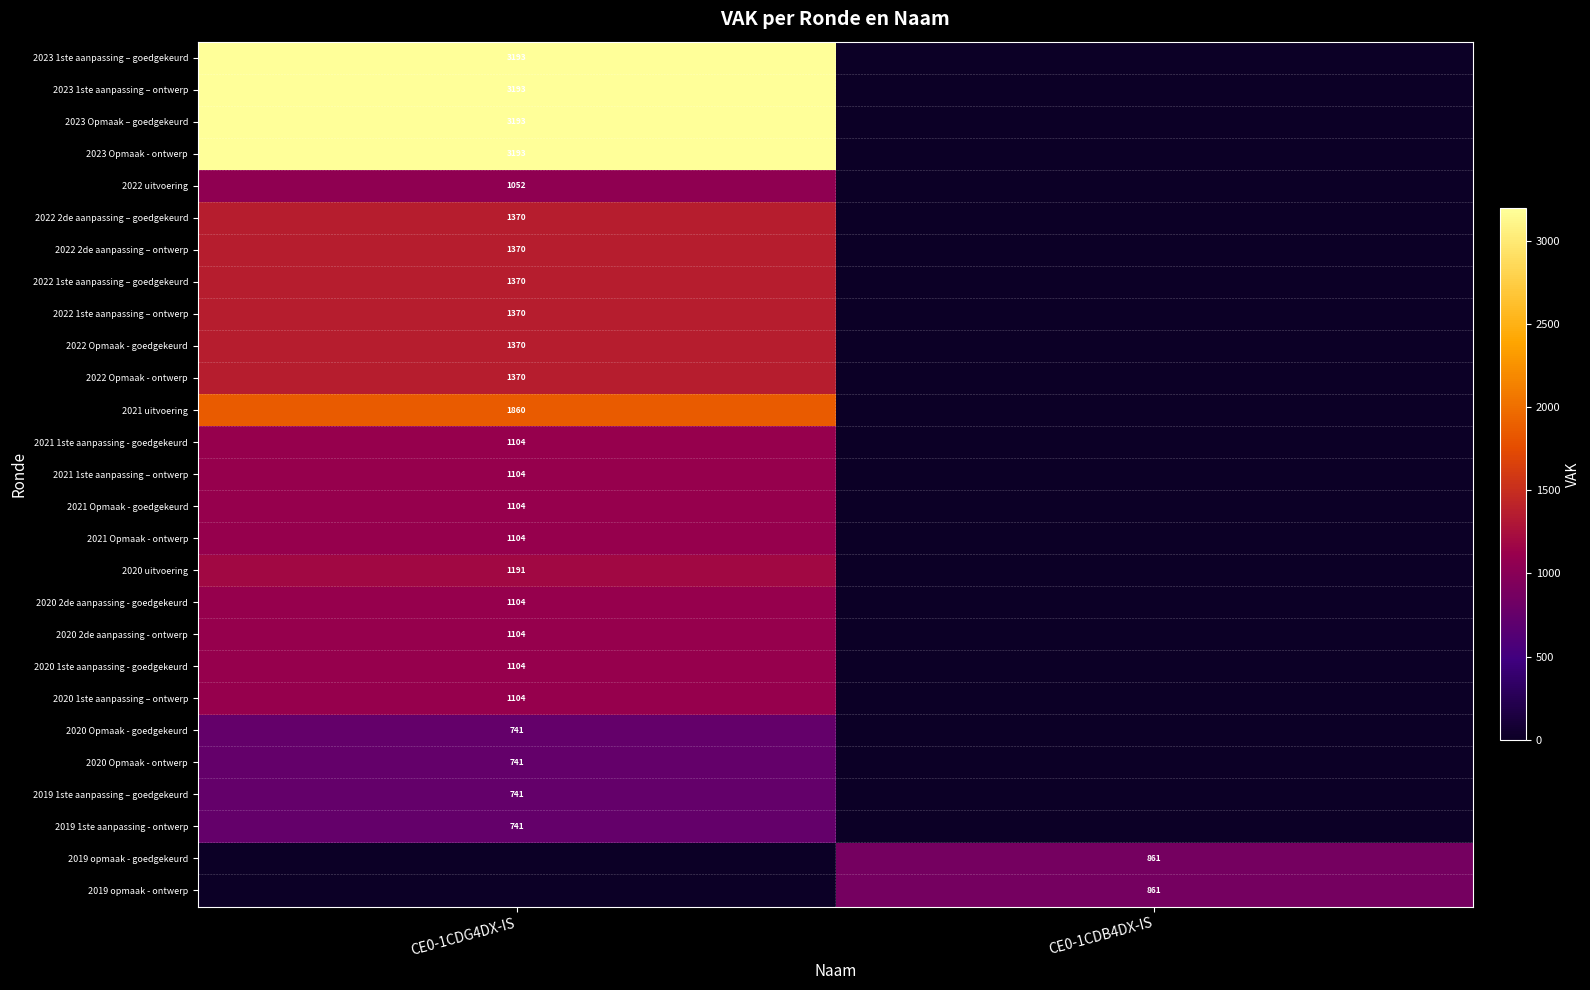

The value of 2020 1ste aanpassing – ontwerp at CE0-1CDG4DX-IS is 260. True or false?

False